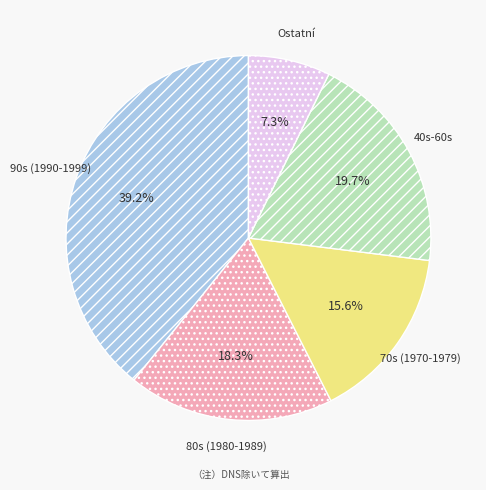

Which category has the biggest portion of the pie?

90s (1990-1999)